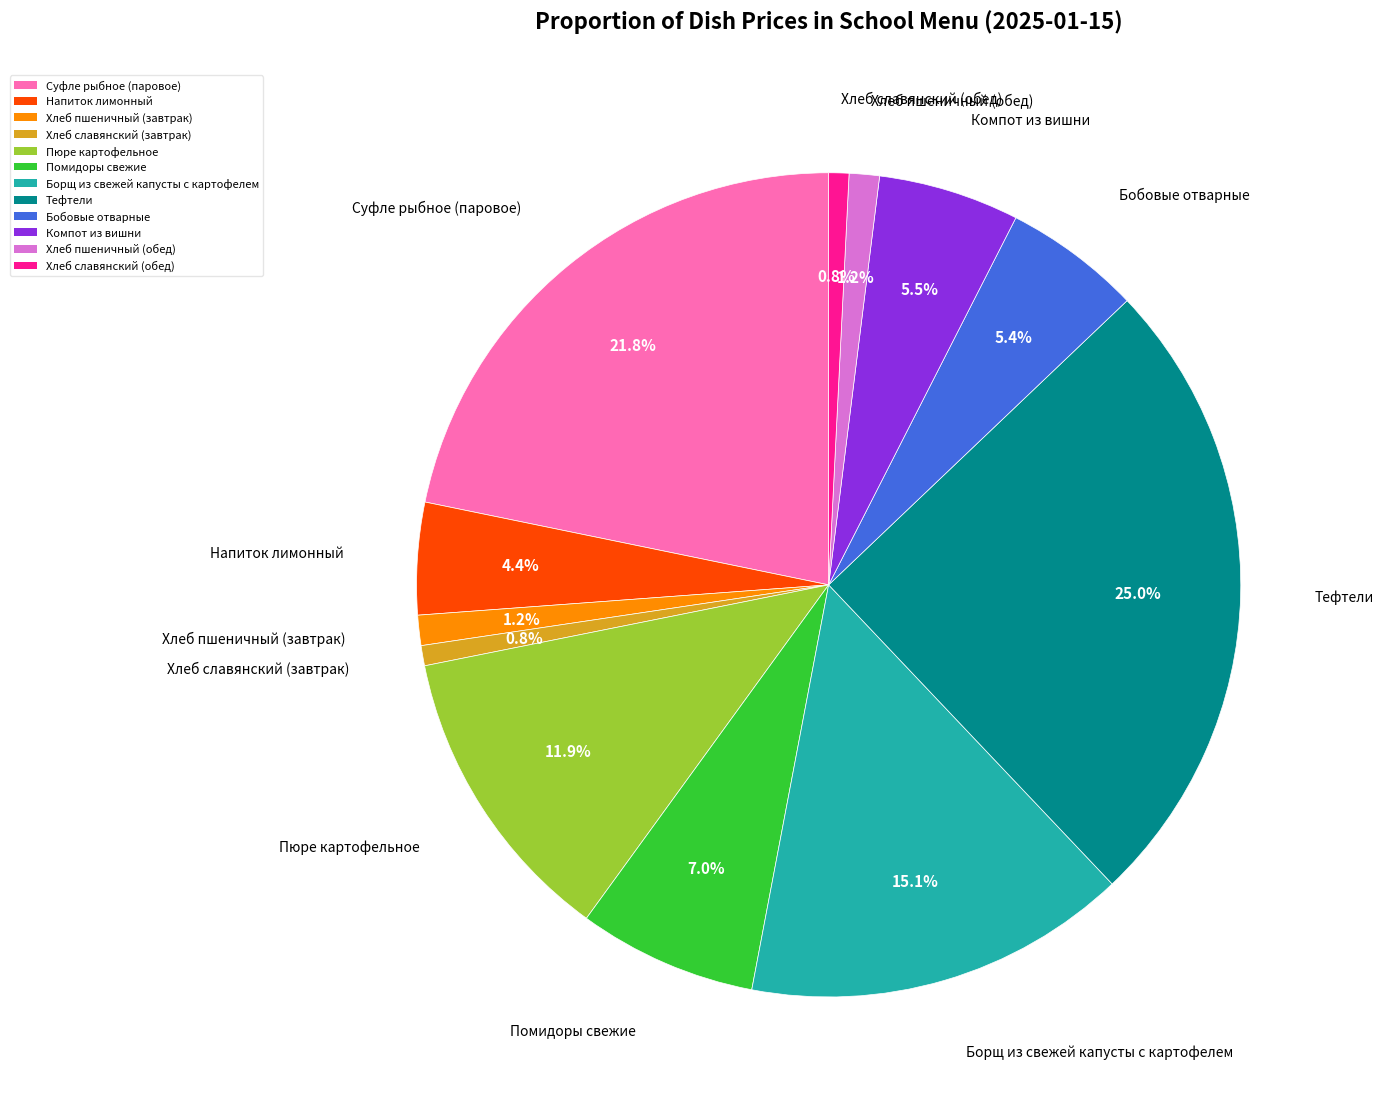

Count the number of slices in the pie.

12